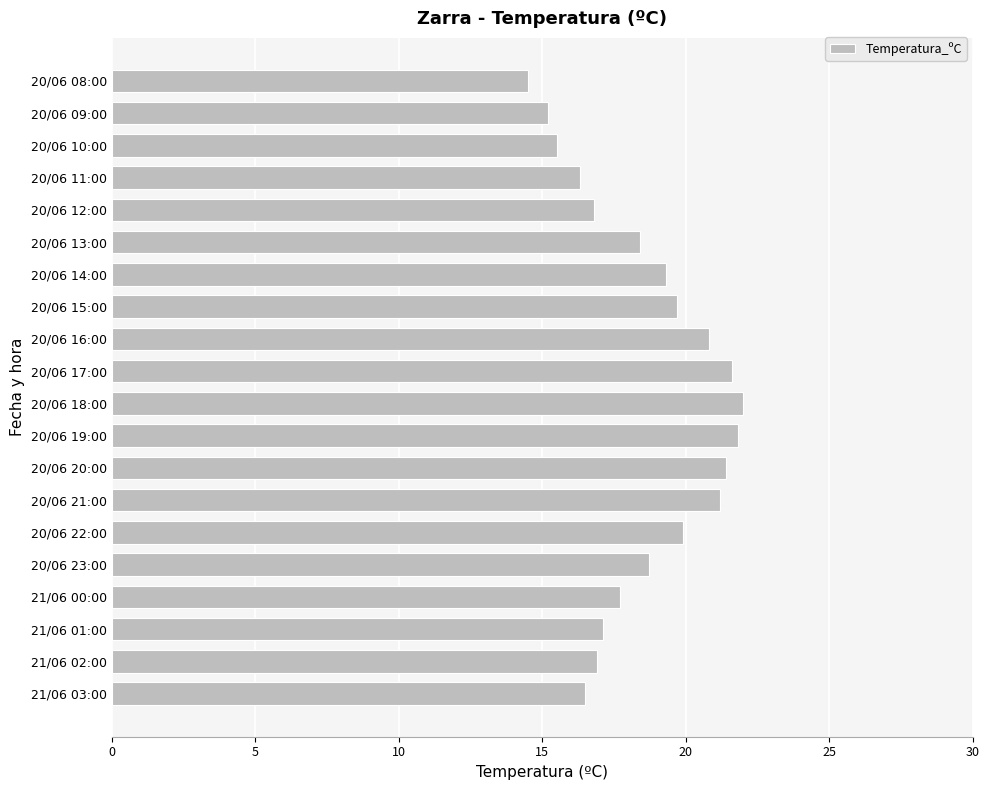

What is the minimum value shown in the chart?

14.5